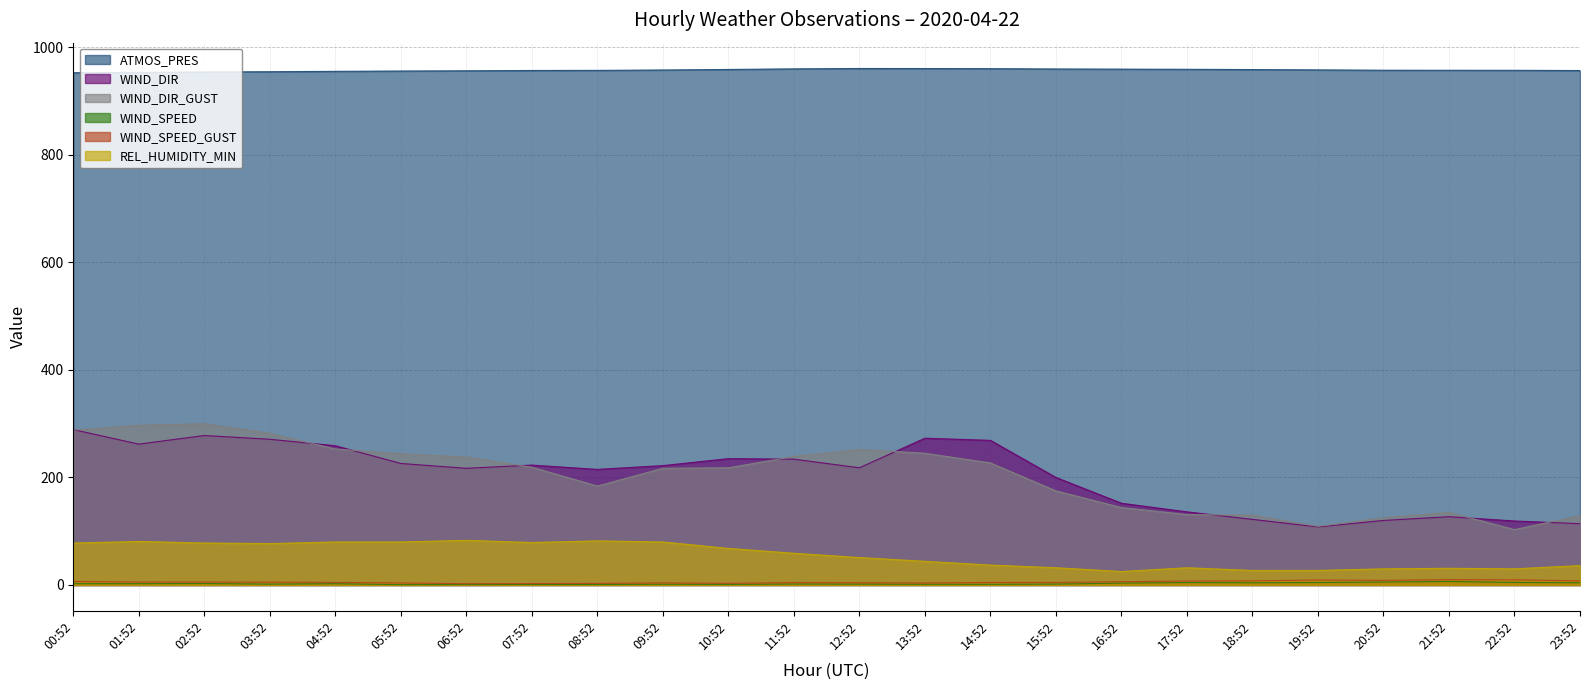

At which category does the chart reach its minimum across all series?

05:52